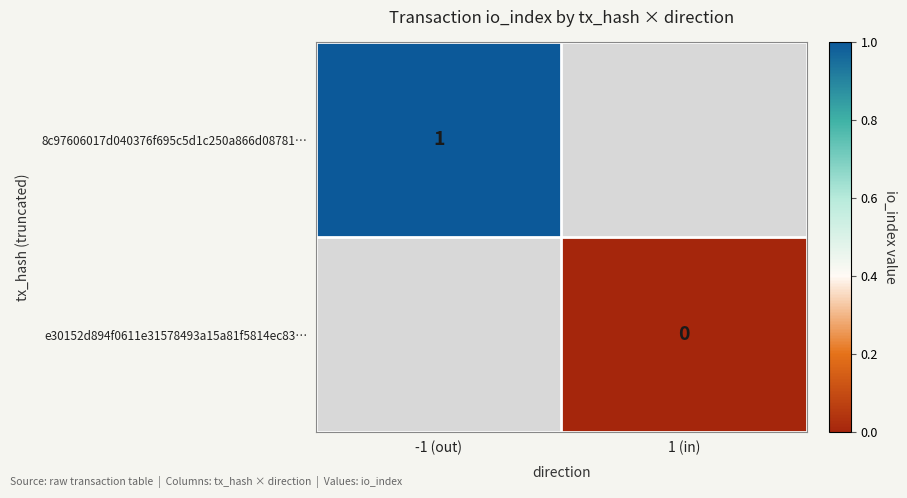

The 8c97606017d040376f695c5d1c250a866d08781… series shows 1 at -1 (out). True or false?

True